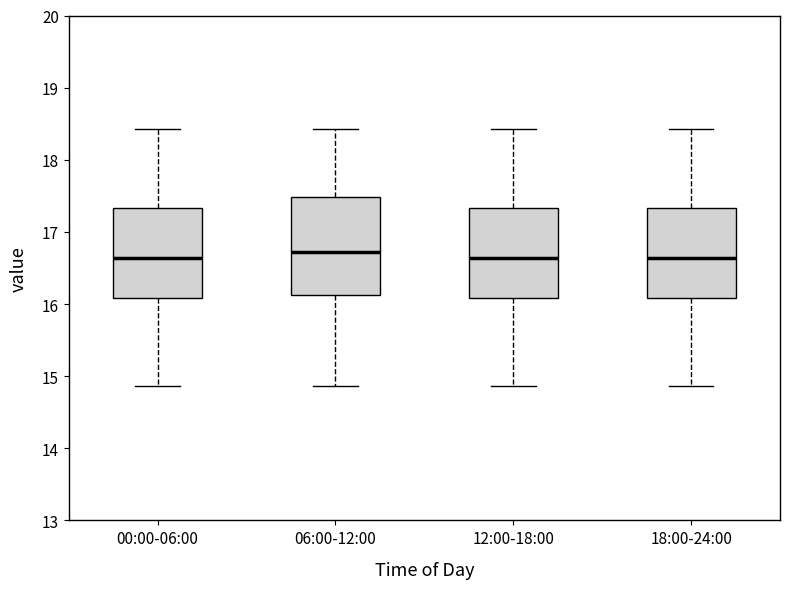

Reading left to right, read every box against the y-axis: the position of its median line, the range the box covers, and the ends of its whiskers. The values are not printed on the chart, so give them approximately, as read against the axis.

00:00-06:00: median 16.6, box 16.1 to 17.3, whiskers 14.9 to 18.4
06:00-12:00: median 16.7, box 16.1 to 17.5, whiskers 14.9 to 18.4
12:00-18:00: median 16.6, box 16.1 to 17.3, whiskers 14.9 to 18.4
18:00-24:00: median 16.6, box 16.1 to 17.3, whiskers 14.9 to 18.4